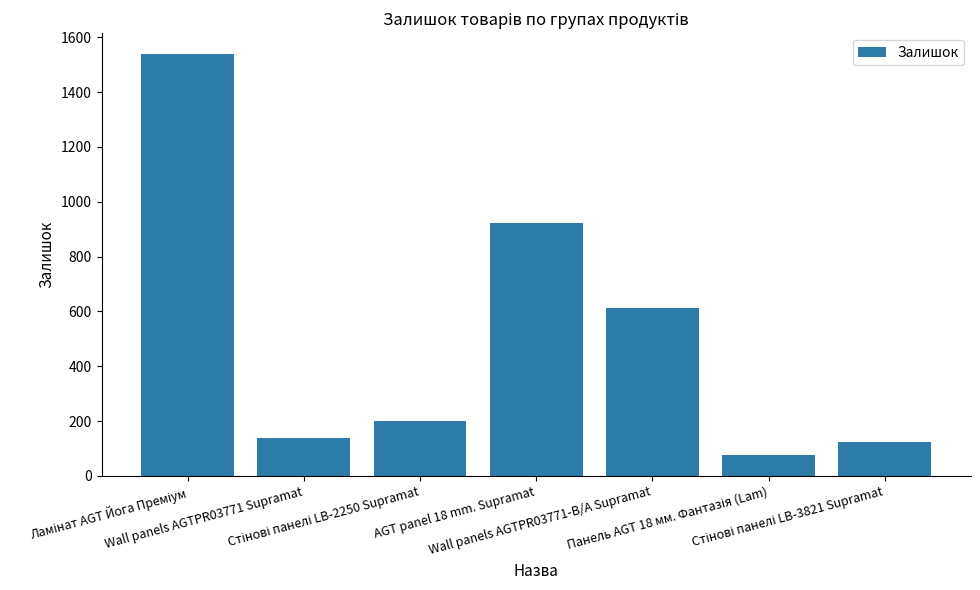

What is the greatest value displayed?

1538